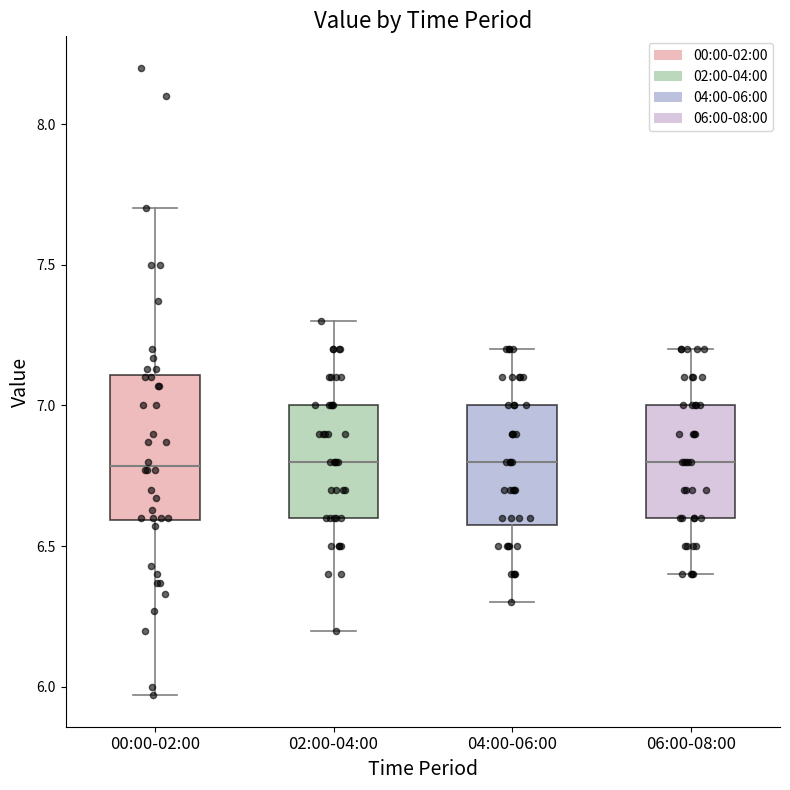

Reading left to right, transcribe this box plot: for each box, give where its median line is, the range the box spans, and where its two whiskers end, as read against the y-axis. The values are not printed on the chart, so give them approximately, as read against the axis.

00:00-02:00: median 6.80, box 6.60 to 7.10, whiskers 5.95 to 7.70
02:00-04:00: median 6.80, box 6.60 to 7.00, whiskers 6.20 to 7.30
04:00-06:00: median 6.80, box 6.60 to 7.00, whiskers 6.30 to 7.20
06:00-08:00: median 6.80, box 6.60 to 7.00, whiskers 6.40 to 7.20